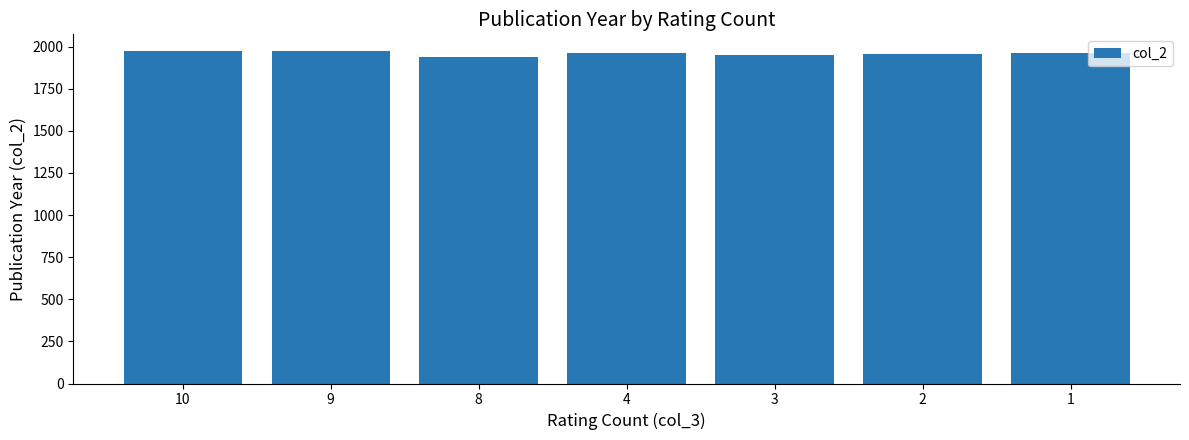

Is it true that the value at 9 is 3405.2?

False